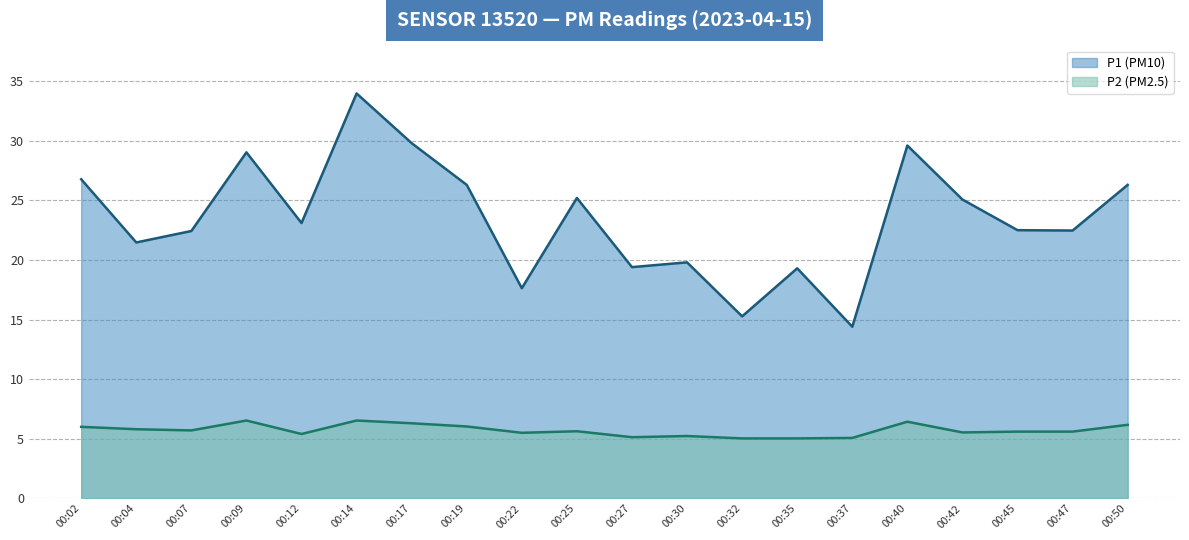

At how many categories does at least one series exceed 27?

4